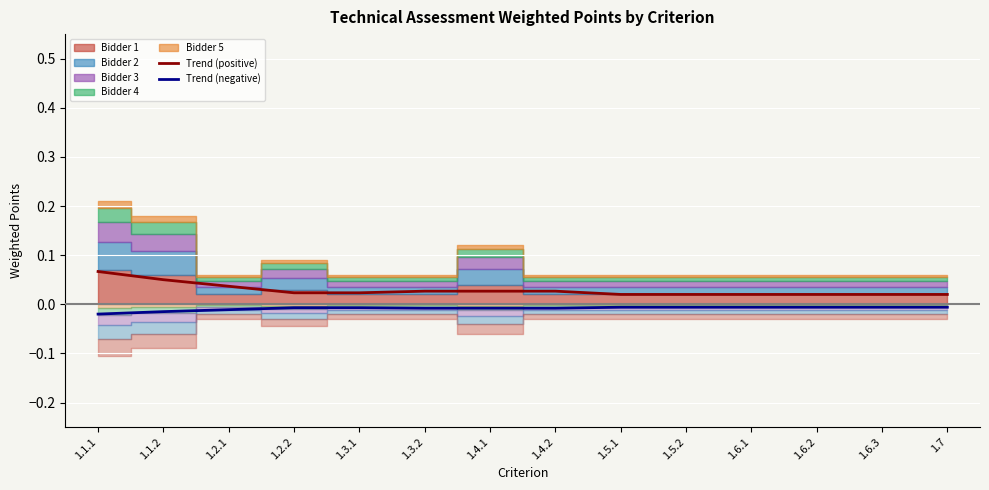

At how many categories does at least one series exceed 0?

14